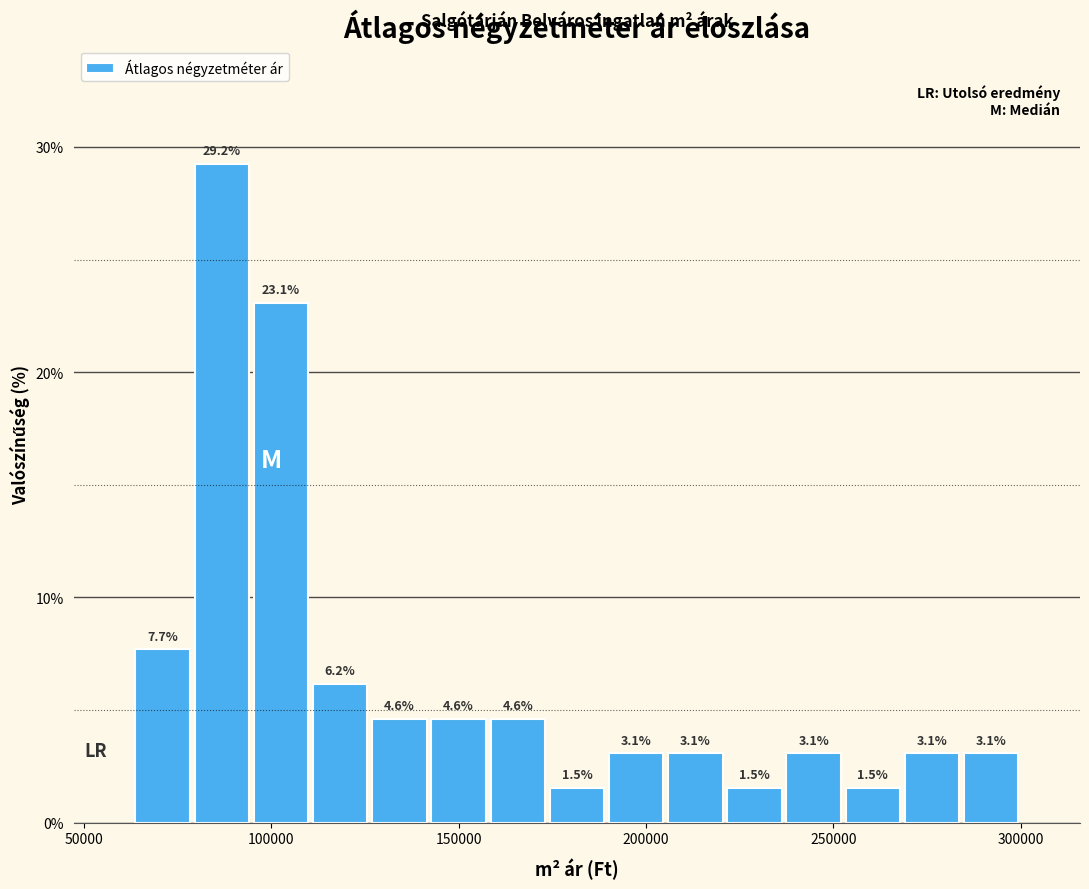

Read against the x-axis, roughly where is the centre of the tallest bar?

85000